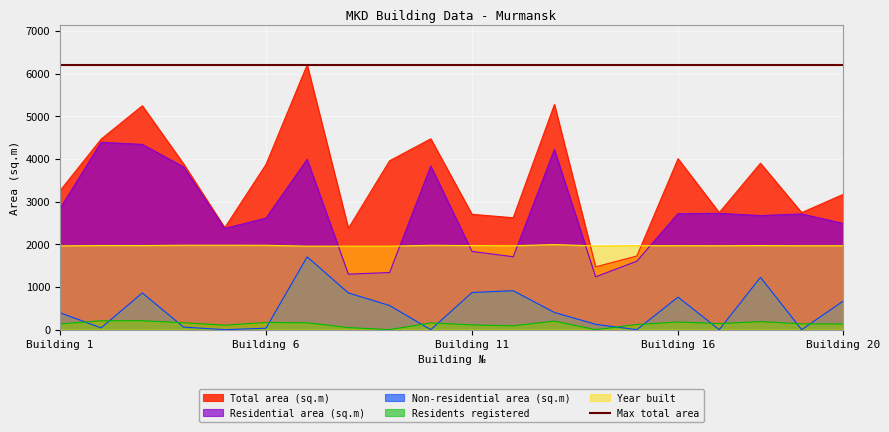

Which category has the highest value in the Residential area (sq.m) series?

2